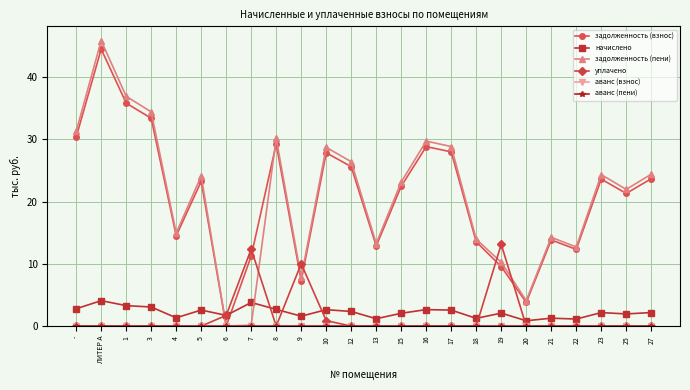

What is the value of the задолженность (взнос) point at the 11th from the left?

27.9